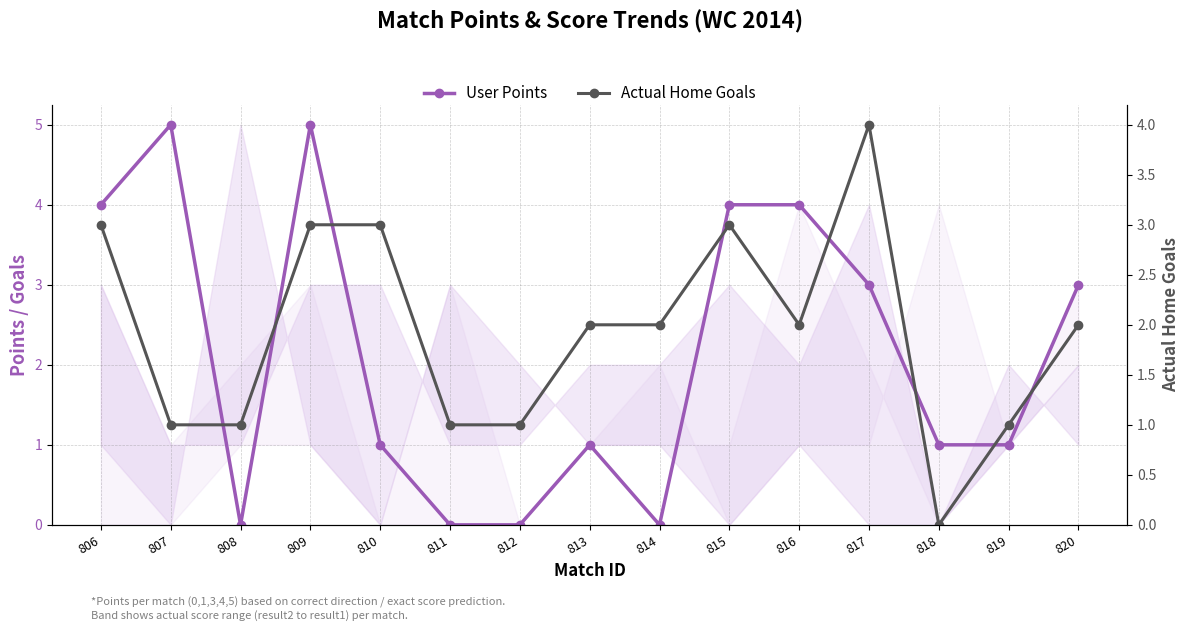

Reading left to right, transcribe all the data shown in this chart.

User Points (main line): 4	5	0	5	1	0	0	1	0	4	4	3	1	1	3
Actual Home Goals: 3	1	1	3	3	1	1	2	2	3	2	4	0	1	2